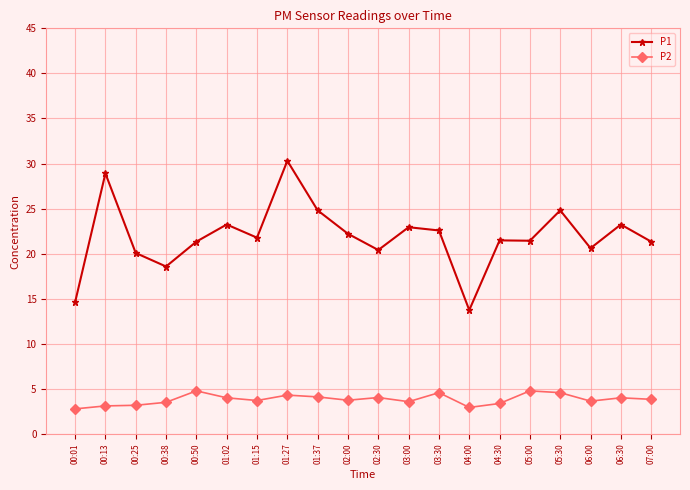

Is it true that P1 equals 33.7 at 01:37?

False